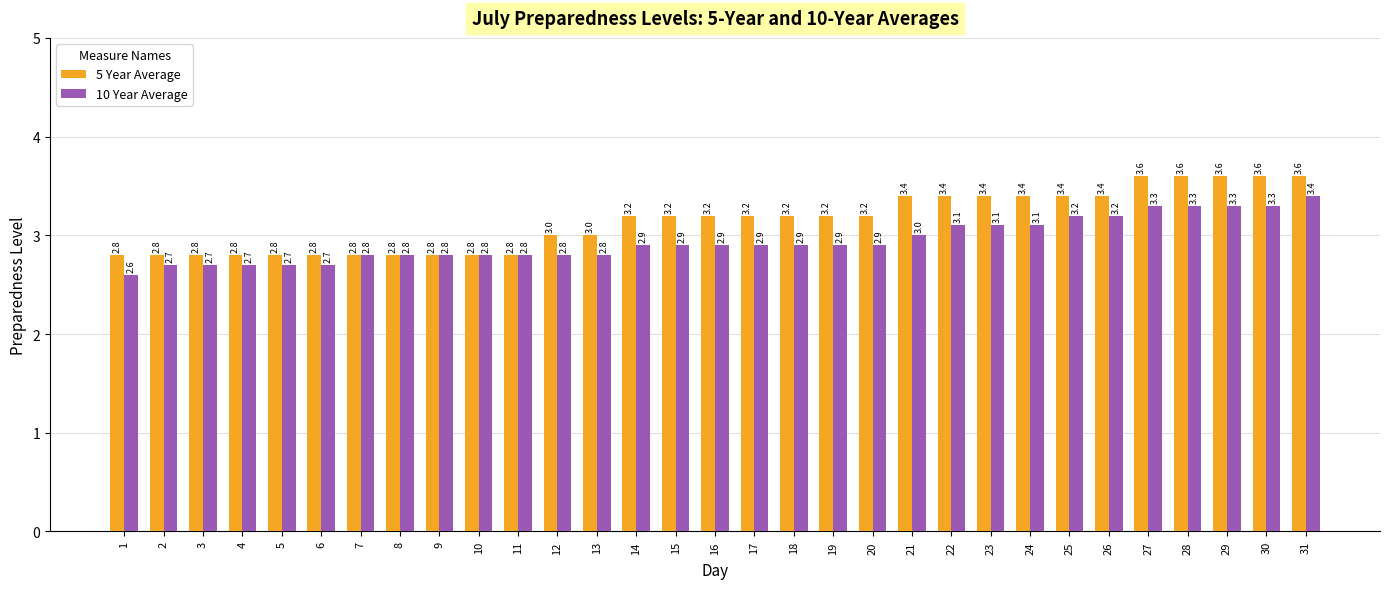

Which series has the largest total across all categories?

5 Year Average